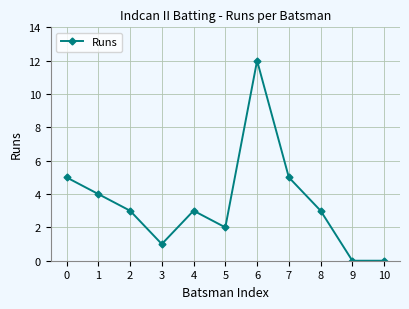

Between 5 and 10, which is larger?

5